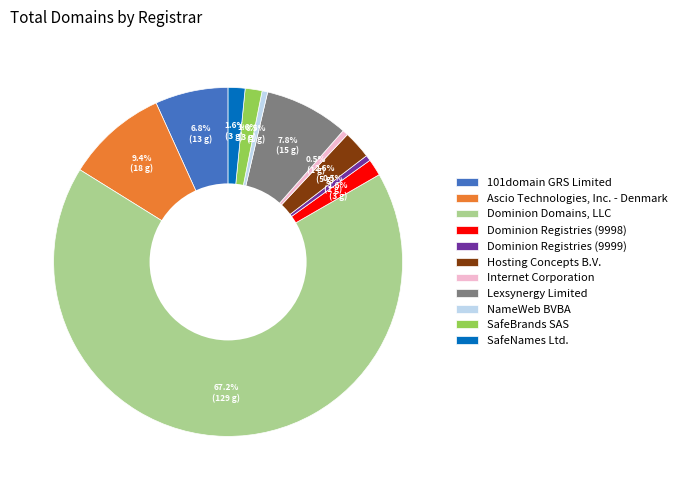

To the nearest percent, what is the difference between the largest and smallest slice percentages?

67%